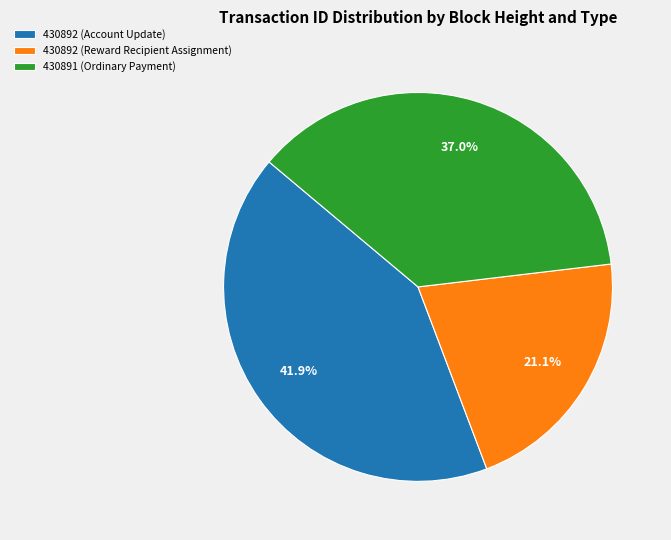

What percentage is the 430892 (Account Update) slice, to the nearest percent?

42%